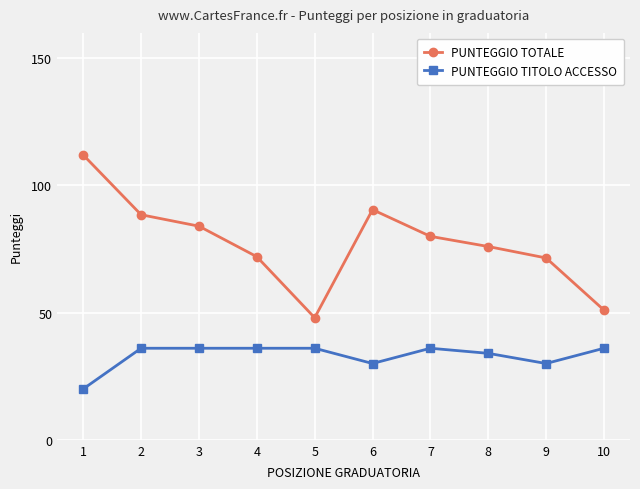

Count the number of data series in this chart.

2